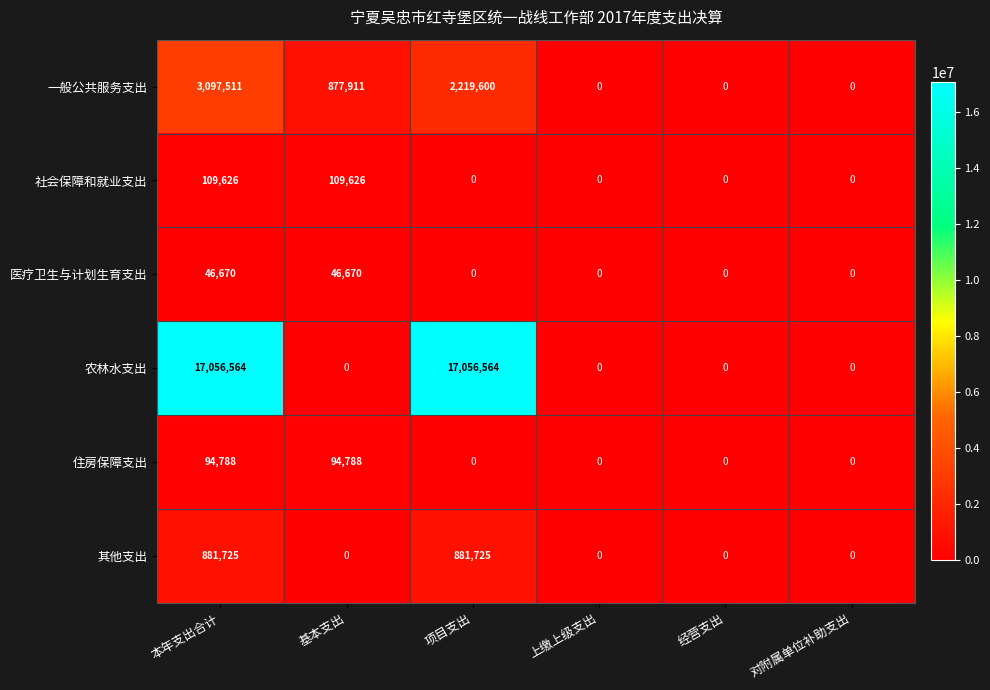

What is the average value of the 其他支出 series?

293908